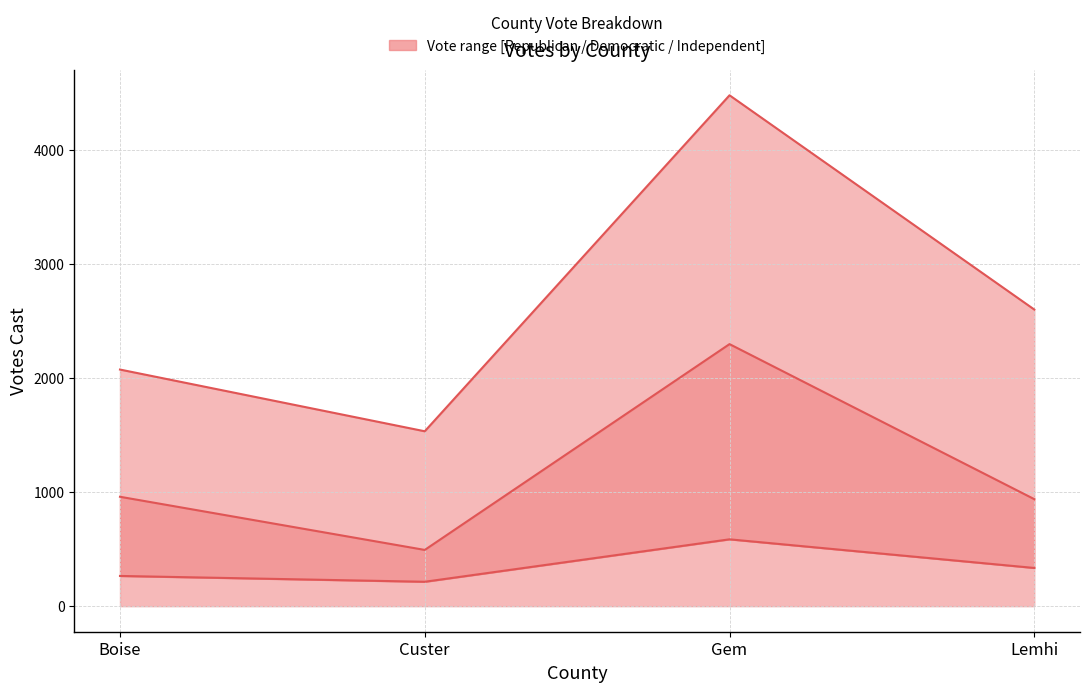

True or false: Joanna Clausen Democratic and Steven Thayn Republican cross at least once.

False